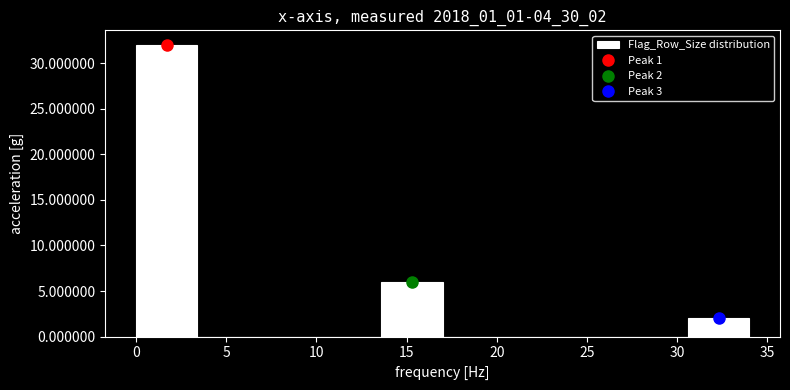

Over which range of the x-axis is the bar tallest?

0.0 to 3.4